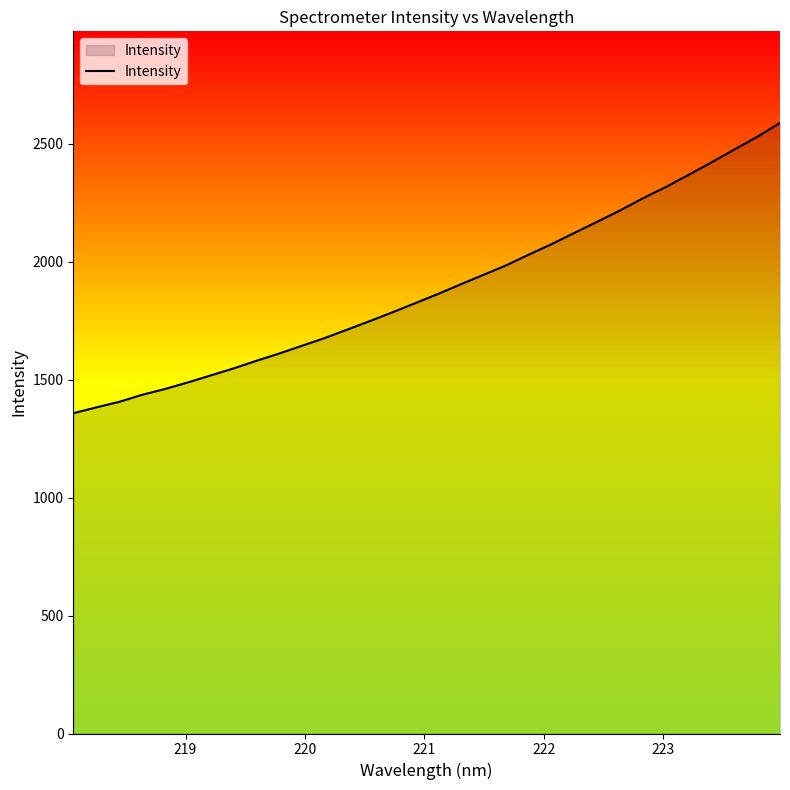

What is the smallest value displayed?

1357.8